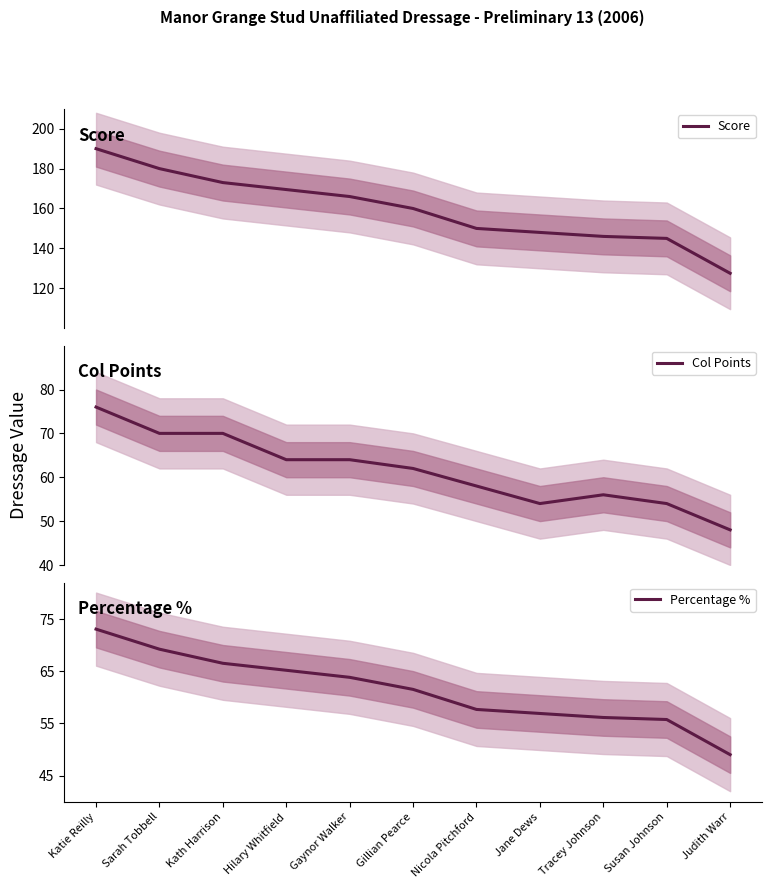

How many distinct data groups are displayed?

3